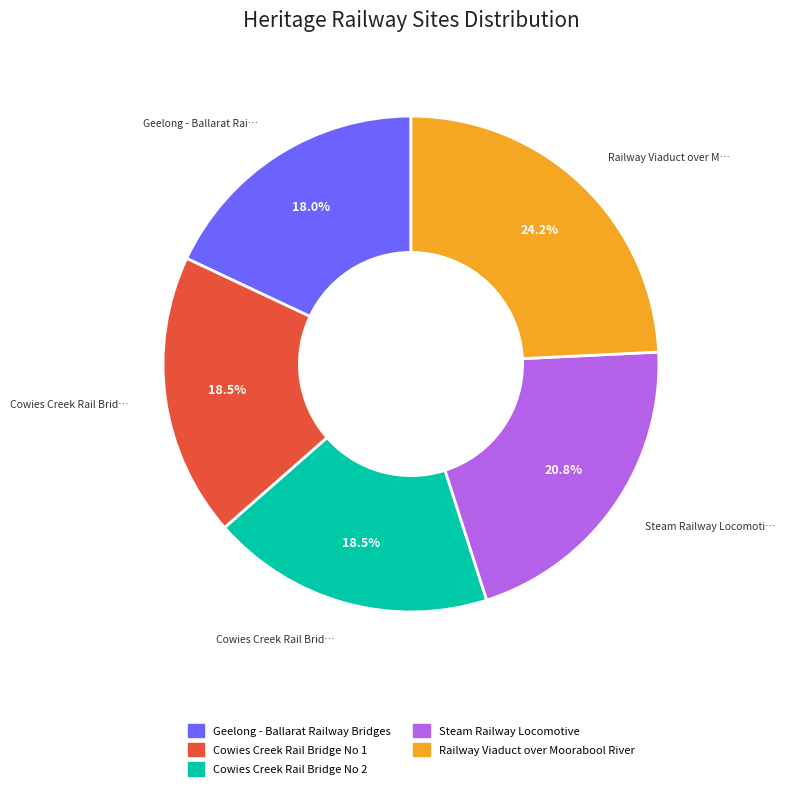

What portion of the pie excludes Steam Railway Locomotive?

79.2%